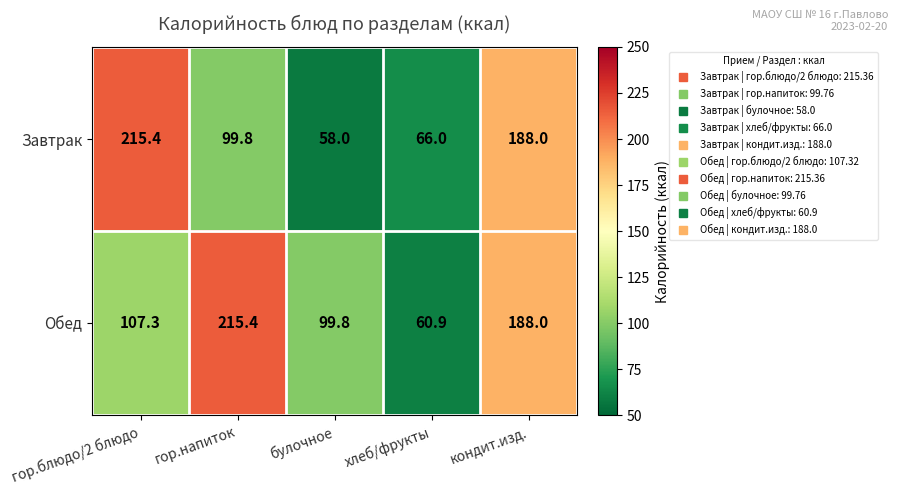

True or false: Завтрак has a value of 99.8 at гор.напиток.

True